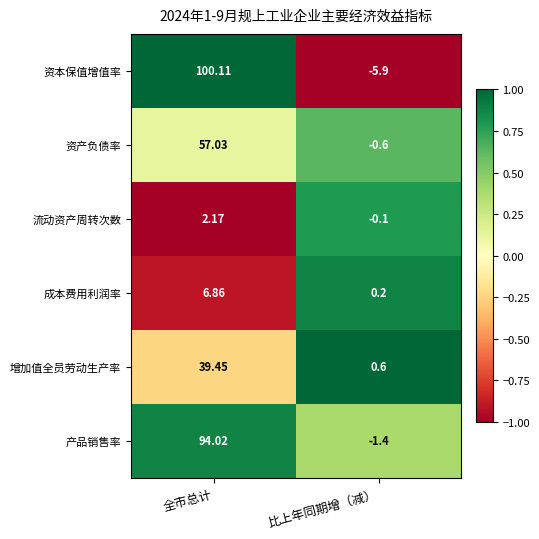

Where is 资产负债率 nearest to the value 28?

比上年同期增（减）